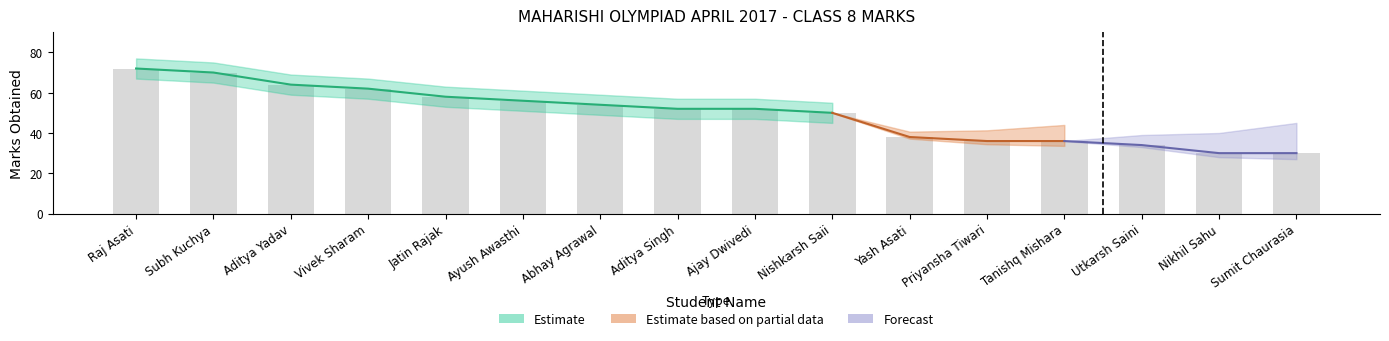

Which series changed the most between Abhay Agrawal and Yash Asati?

Estimate